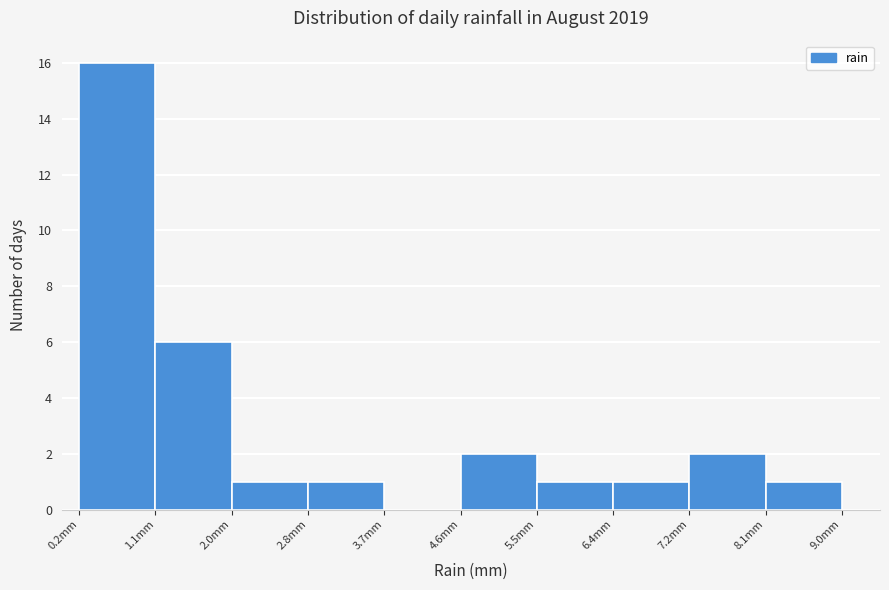

Reading left to right, list every bar in this chart as the range it spans on the x-axis followed by its height. Neither the bar edges nor the heights are printed on the chart, so give them approximately, as read against the axes.

0.20 to 1.08: 16
1.08 to 1.96: 6
1.96 to 2.84: 1
2.84 to 3.72: 1
3.72 to 4.60: 0
4.60 to 5.48: 2
5.48 to 6.36: 1
6.36 to 7.24: 1
7.24 to 8.12: 2
8.12 to 9.00: 1